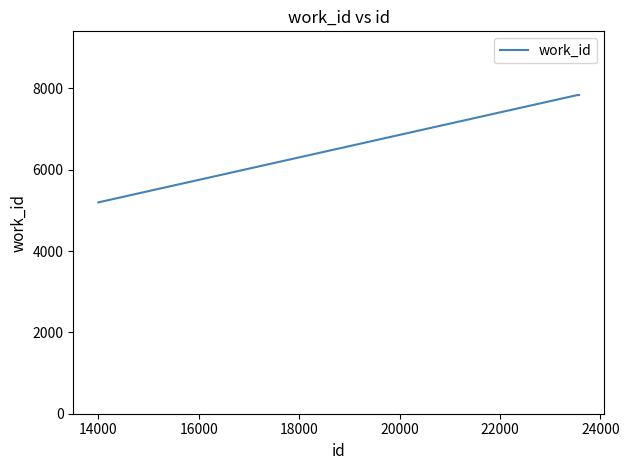

Does the chart have visible grid lines?

No